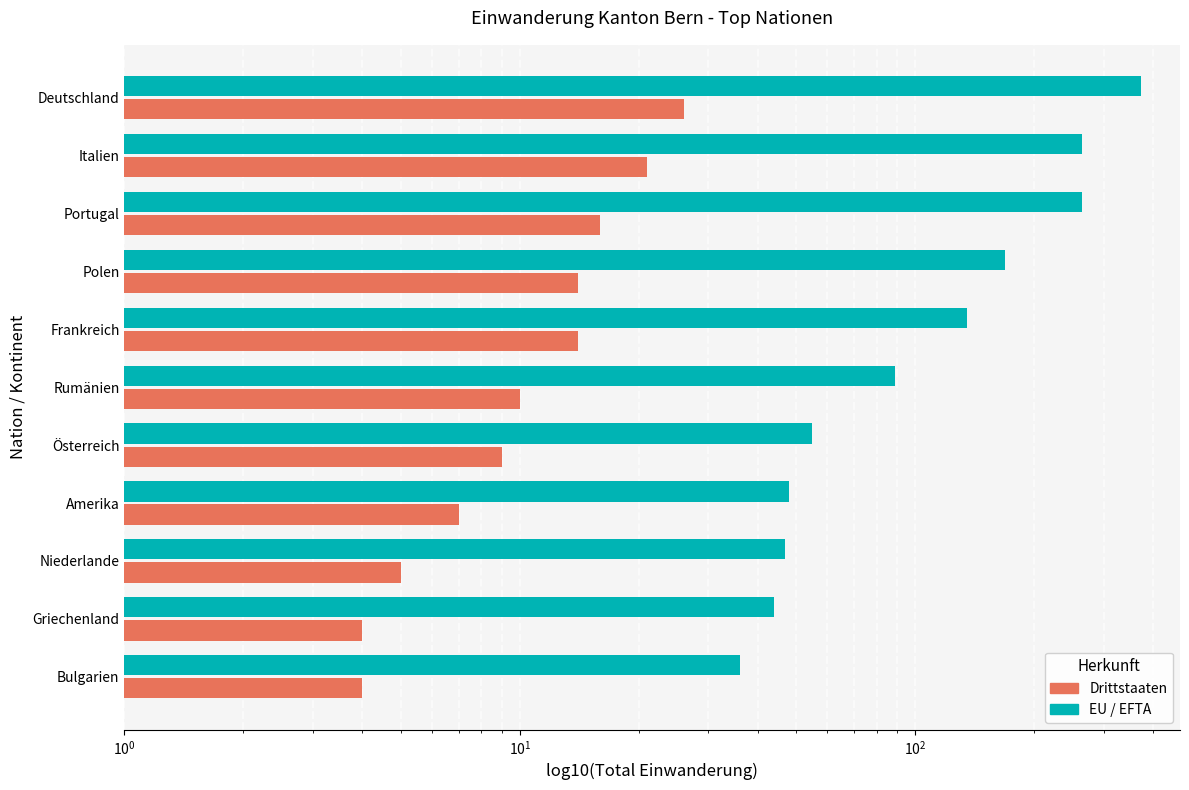

How many bars are there in total?

22